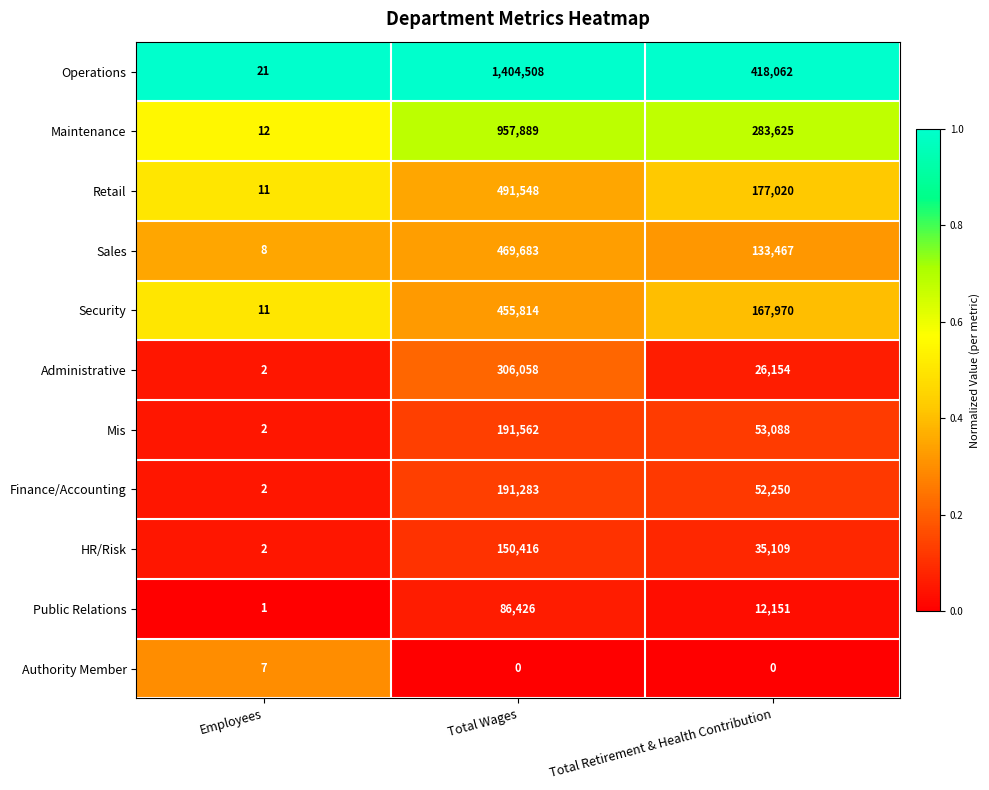

At Total Retirement & Health Contribution, list the series in order from smallest to largest.

Authority Member, Public Relations, Administrative, HR/Risk, Finance/Accounting, Mis, Sales, Security, Retail, Maintenance, Operations